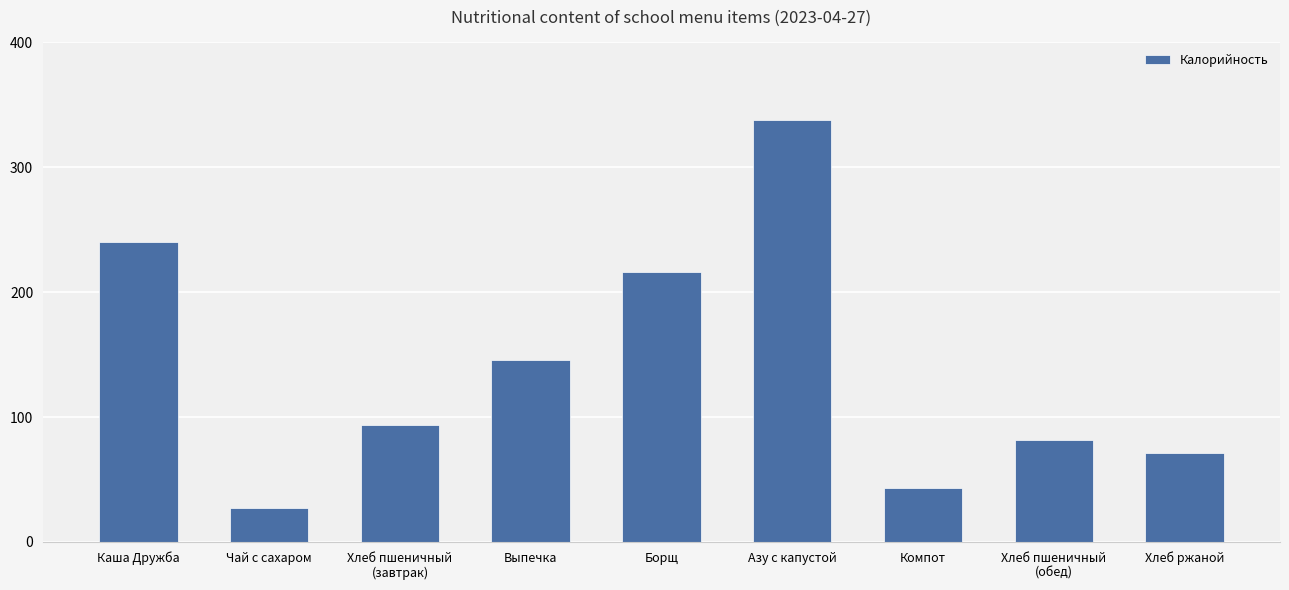

Rank the categories by value from lowest to highest.

Чай с сахаром, Компот, Хлеб ржаной, Хлеб пшеничный
(обед), Хлеб пшеничный
(завтрак), Выпечка, Борщ, Каша Дружба, Азу с капустой